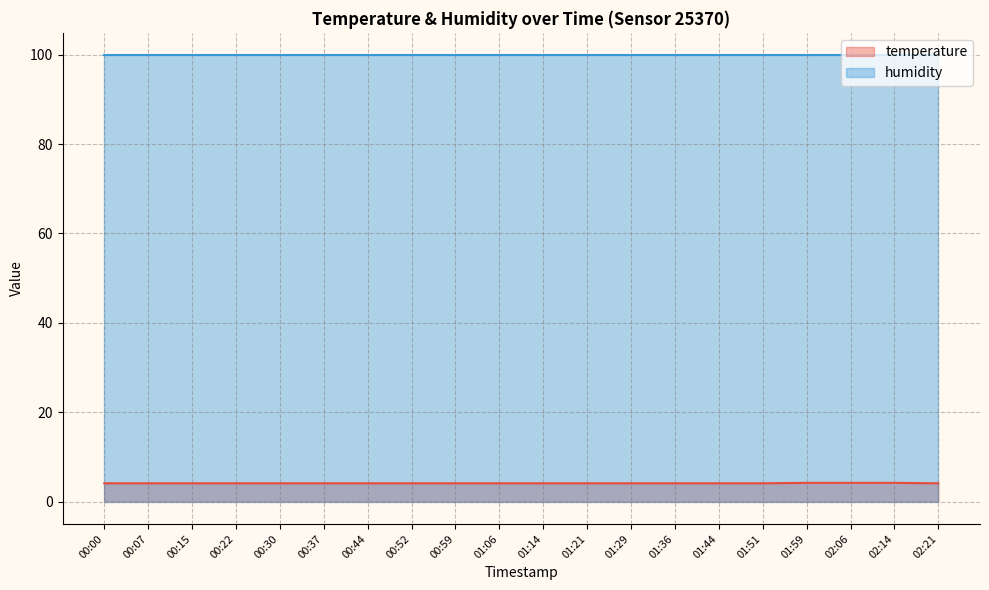

What is the ratio of the value at 00:00 to the value at 00:22?

1.0